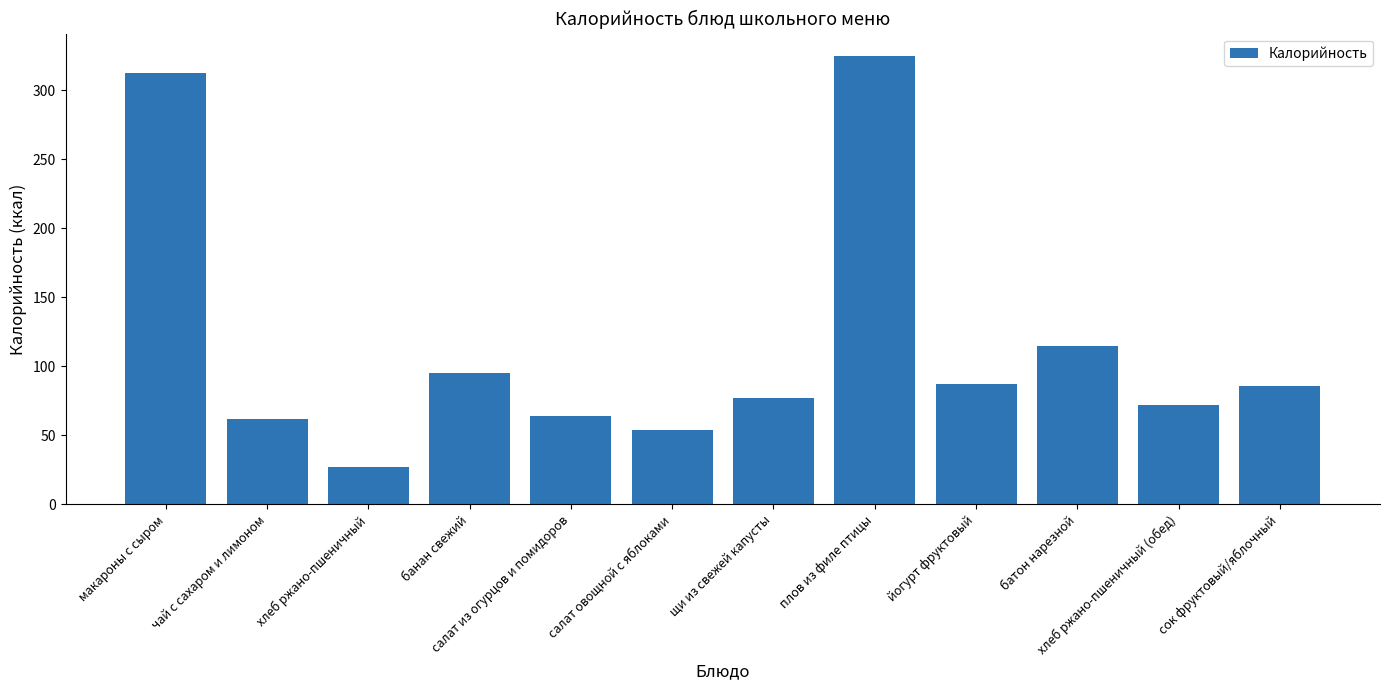

True or false: the data shows 37 at хлеб ржано-пшеничный (обед).

False